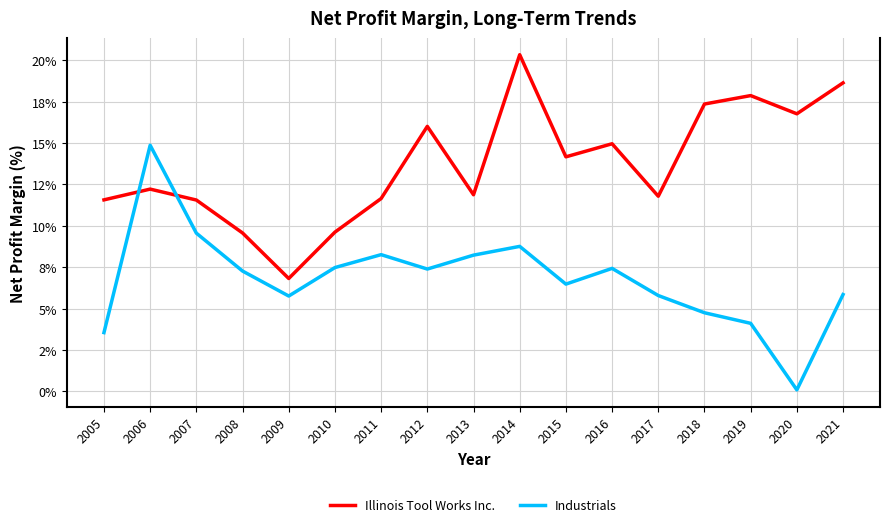

At which label is Illinois Tool Works Inc. closest to 13?

2006